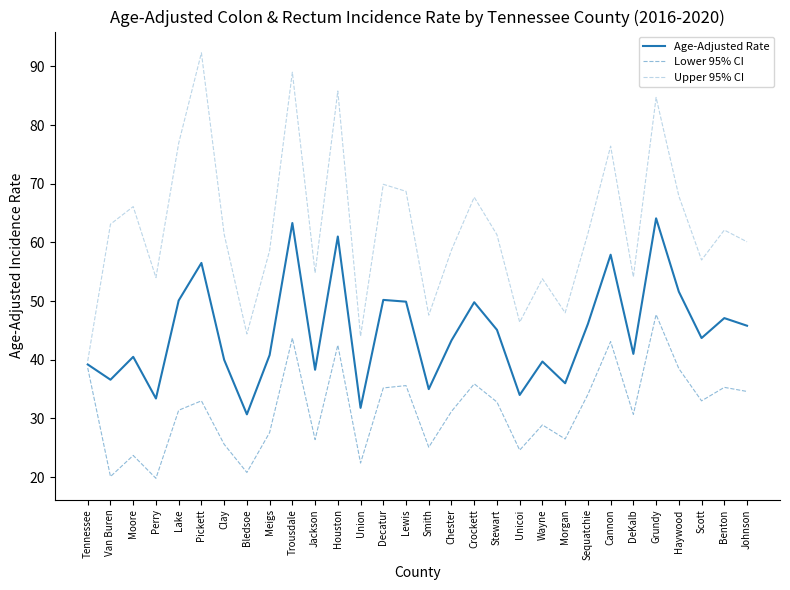

How many lines are shown in the chart?

3